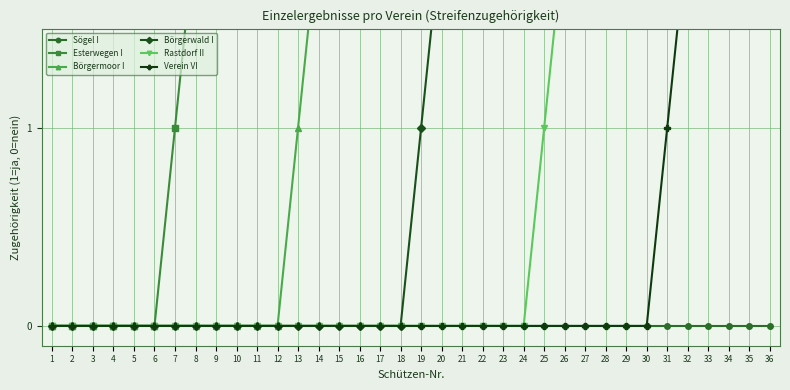

True or false: Börgerwald I and Sögel I cross at least once.

False